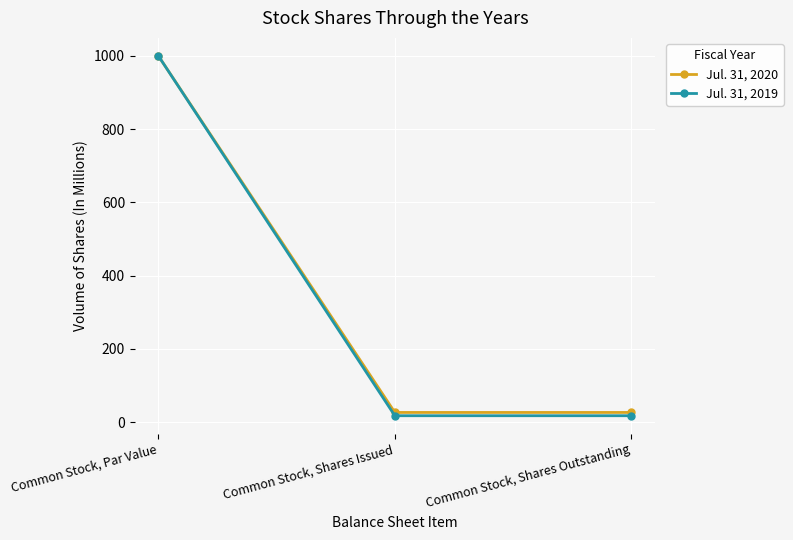

What are all the series names shown in the legend?

Jul. 31, 2020, Jul. 31, 2019